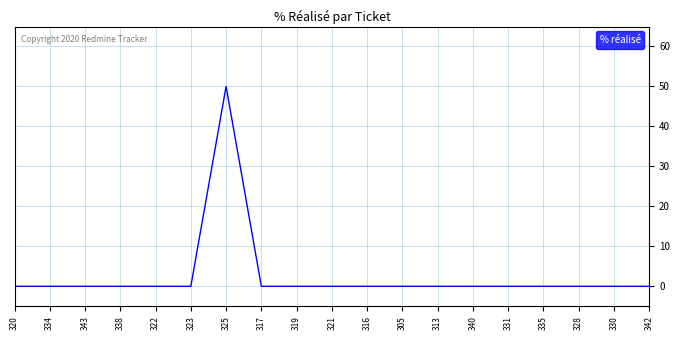

Reading left to right, what are all the values shown in this chart?

320=0	334=0	343=0	338=0	322=0	323=0	325=50	317=0	319=0	321=0	316=0	305=0	313=0	340=0	331=0	335=0	328=0	330=0	342=0